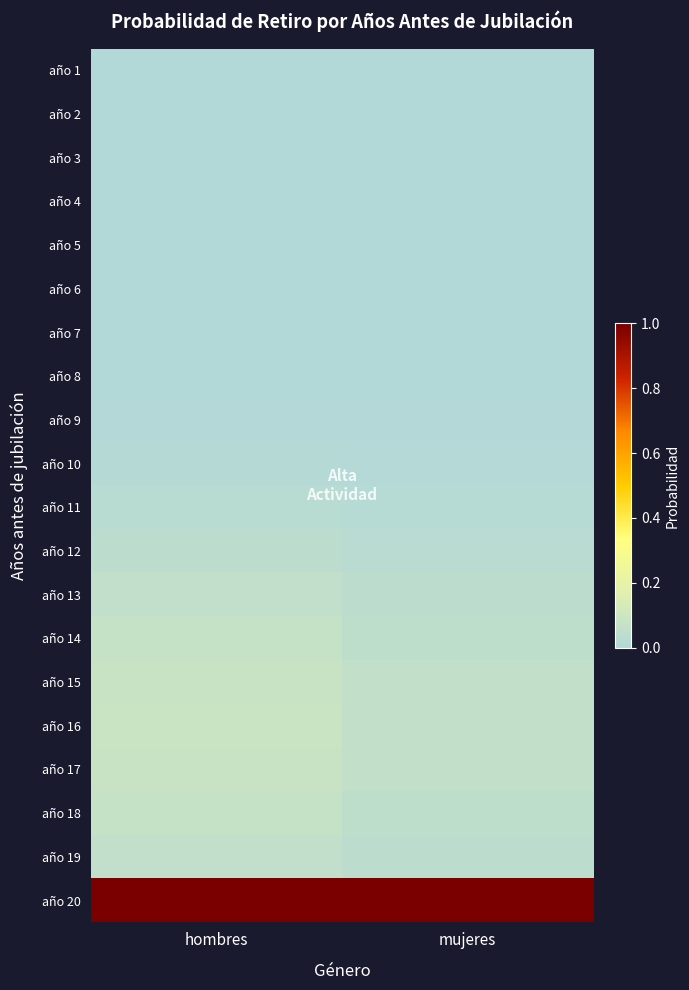

Which series changed the most between hombres and mujeres?

año 16